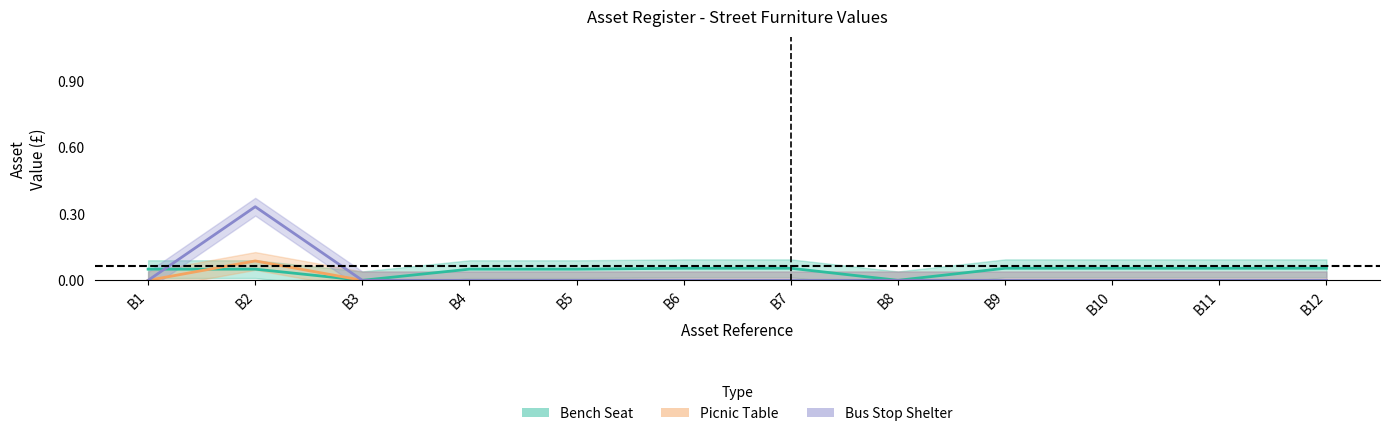

The Bench Seat series shows 0.1 at B12. True or false?

True